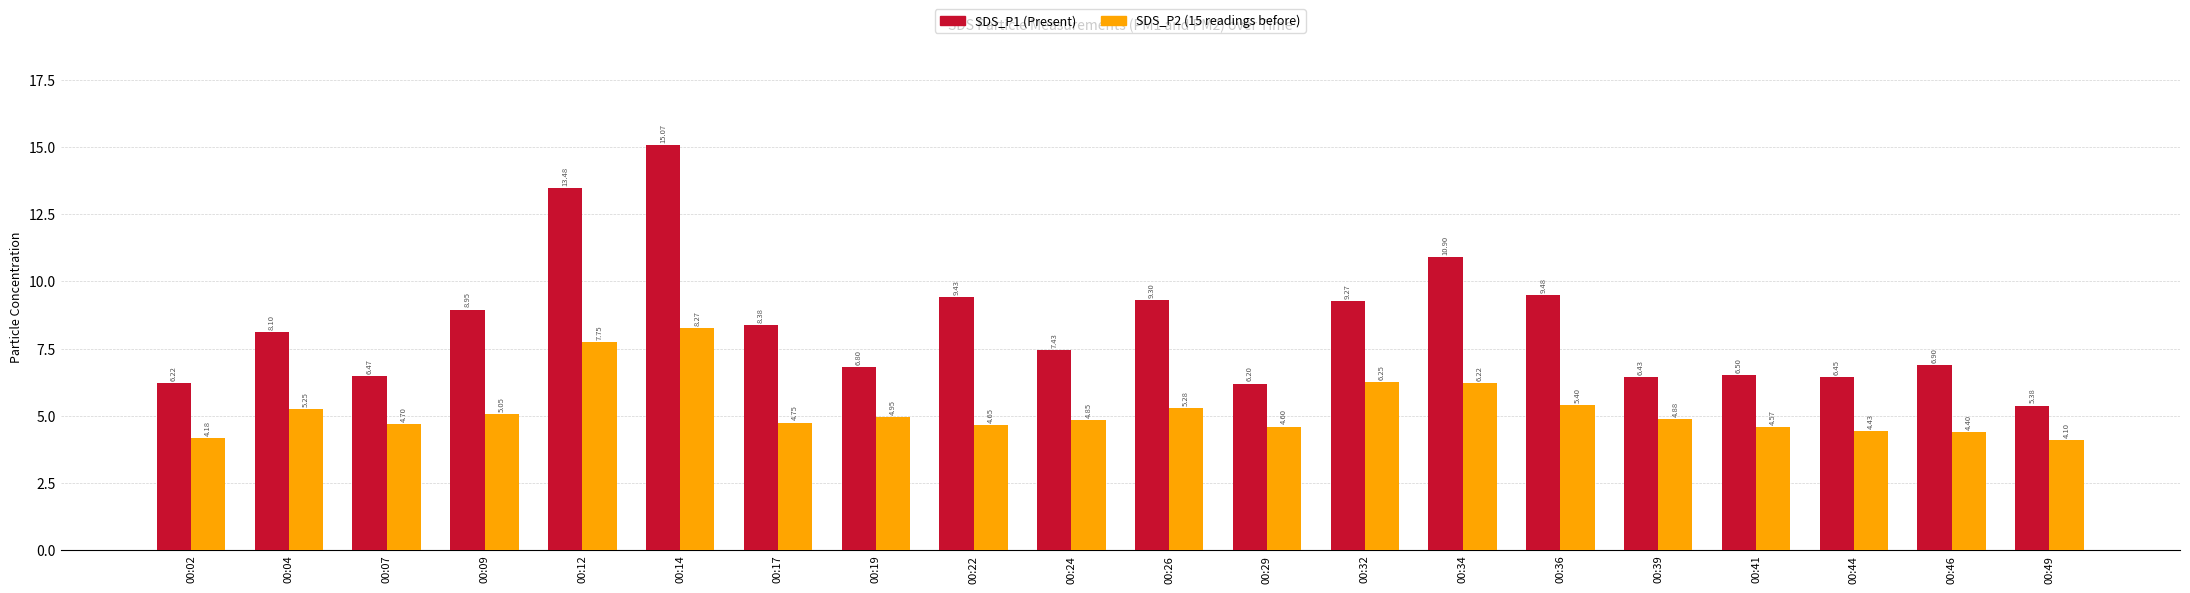

How many categories are shown in the chart?

20